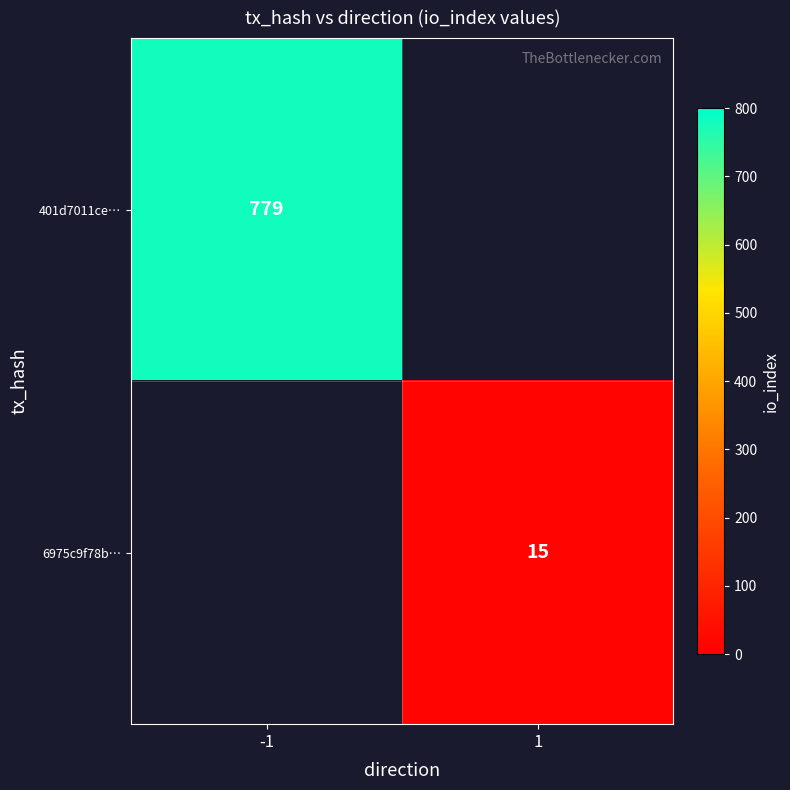

Between 1 and -1, which is larger?

-1